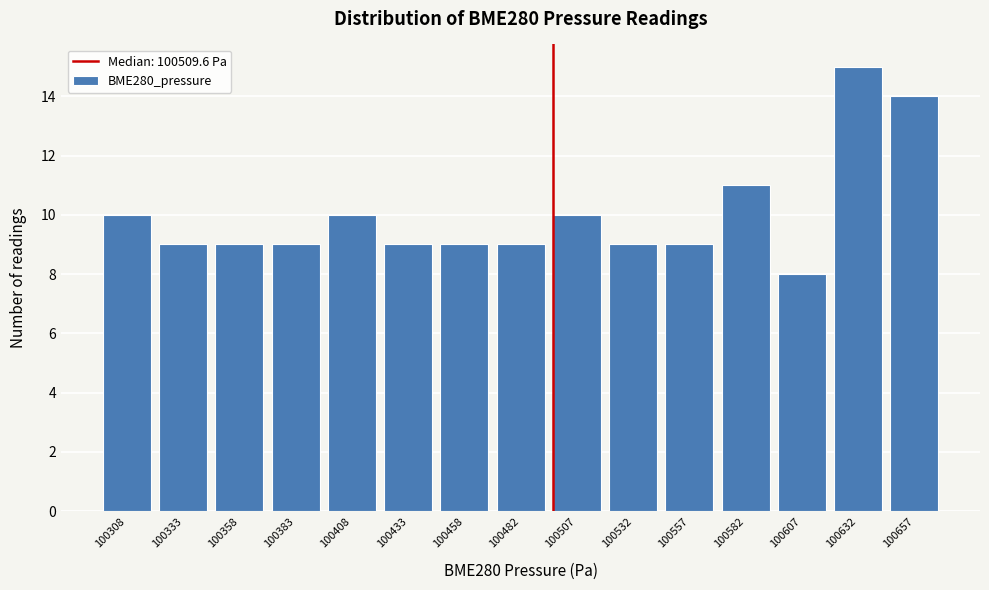

Reading left to right, transcribe all the data shown in this chart.

10	9	9	9	10	9	9	9	10	9	9	11	8	15	14